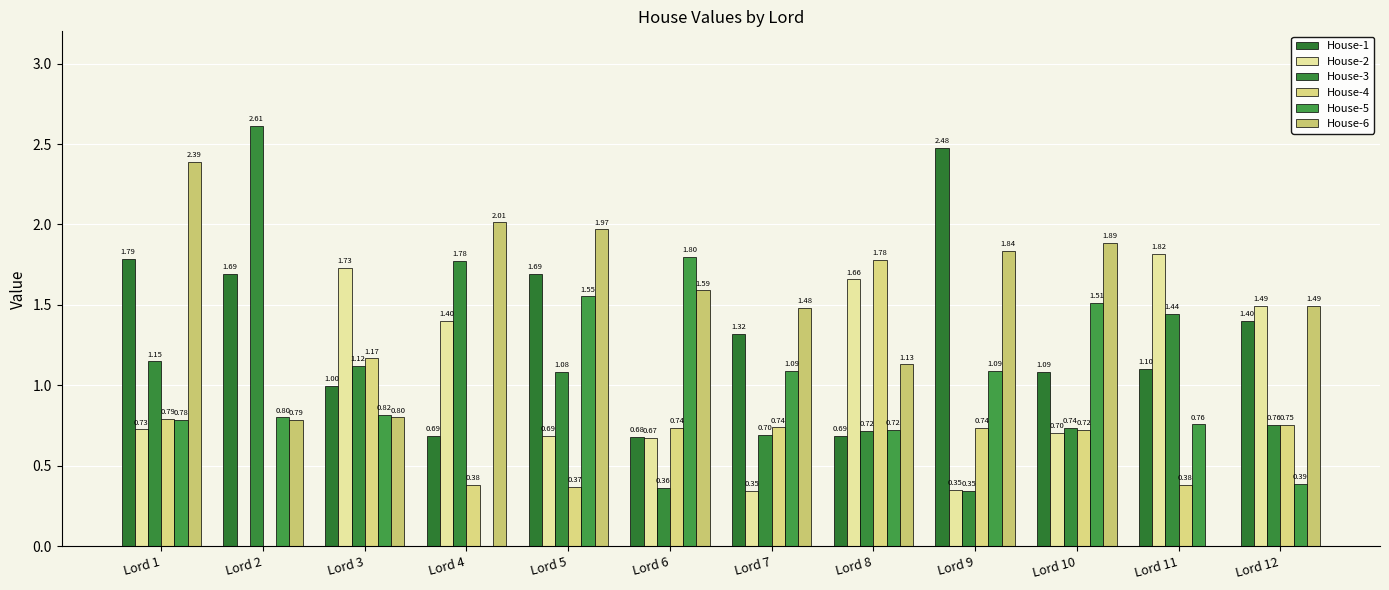

How many House-2 values are between 0 and 1?

7